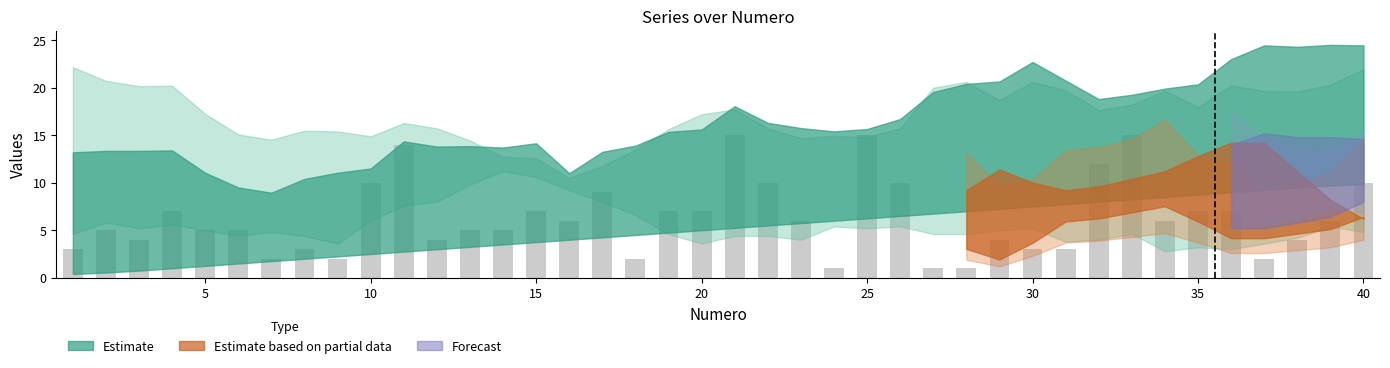

What is the difference between the maximum and second lowest values?

14